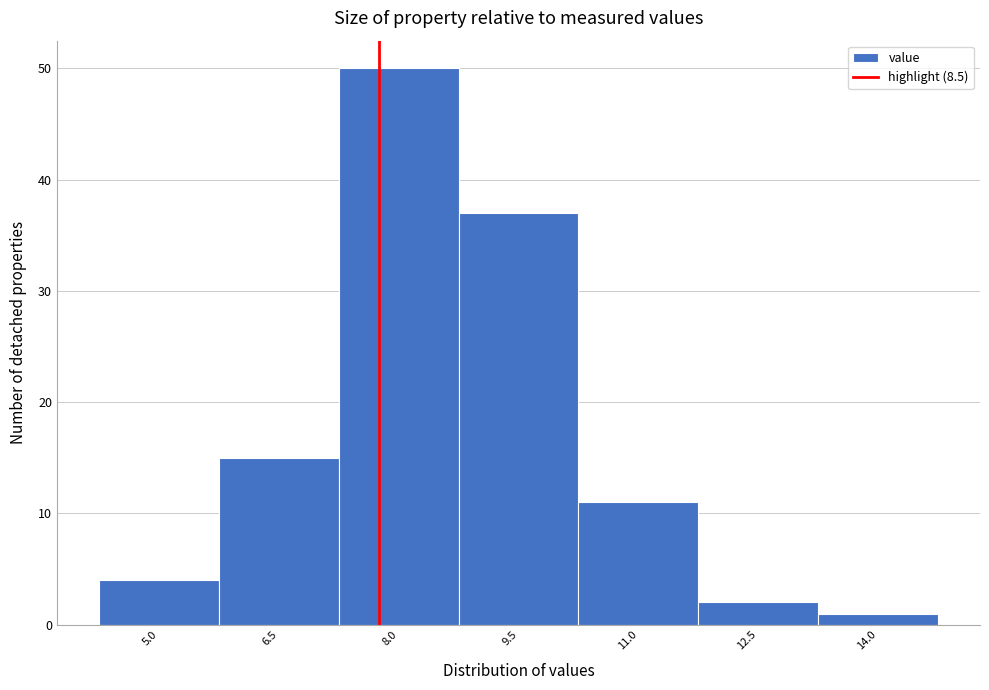

Reading left to right, what are all the values shown in this chart?

5.0=4	6.5=15	8.0=50	9.5=37	11.0=11	12.5=2	14.0=1